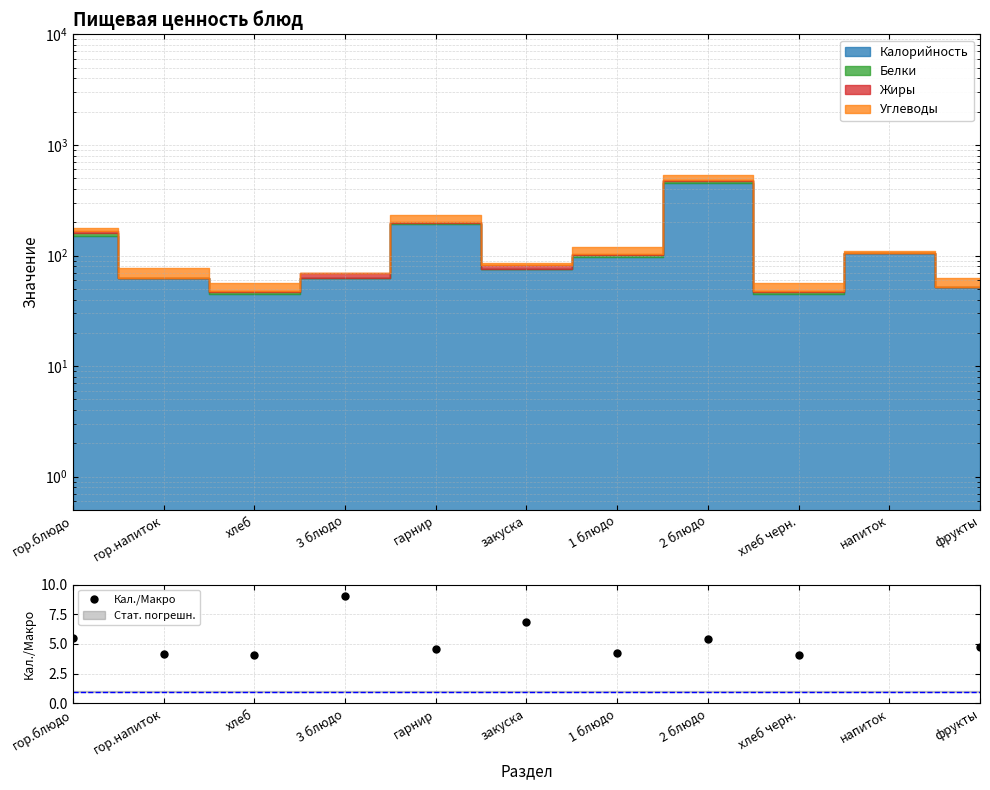

The value at хлеб черн. is 4.1. True or false?

True